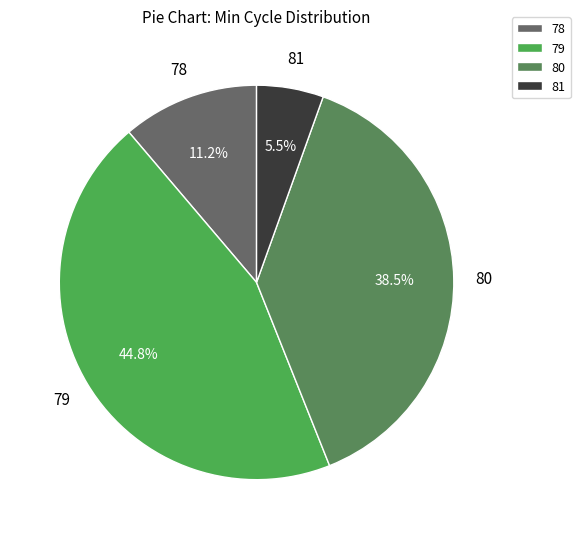

How many segments does this pie chart have?

4